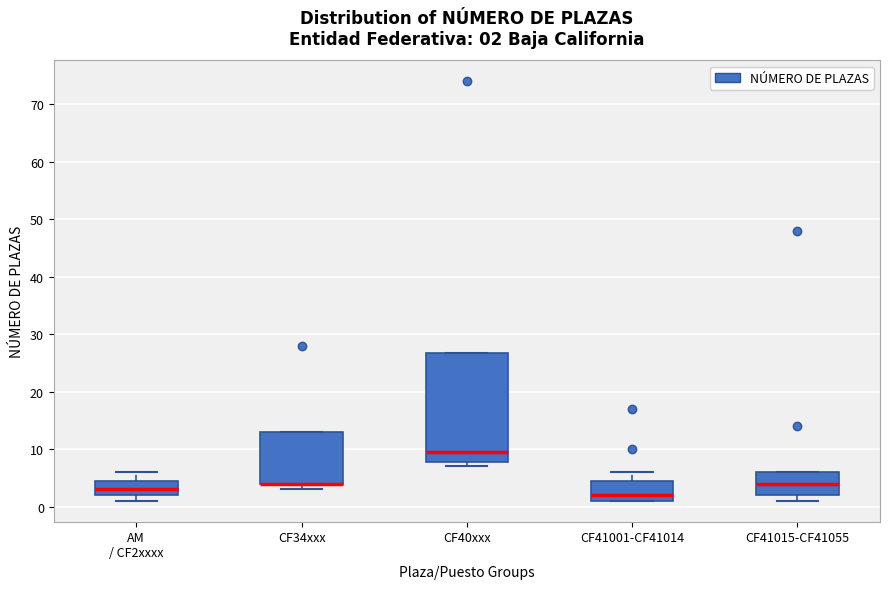

Which box is the tallest, from its lower edge to its upper edge?

CF40xxx